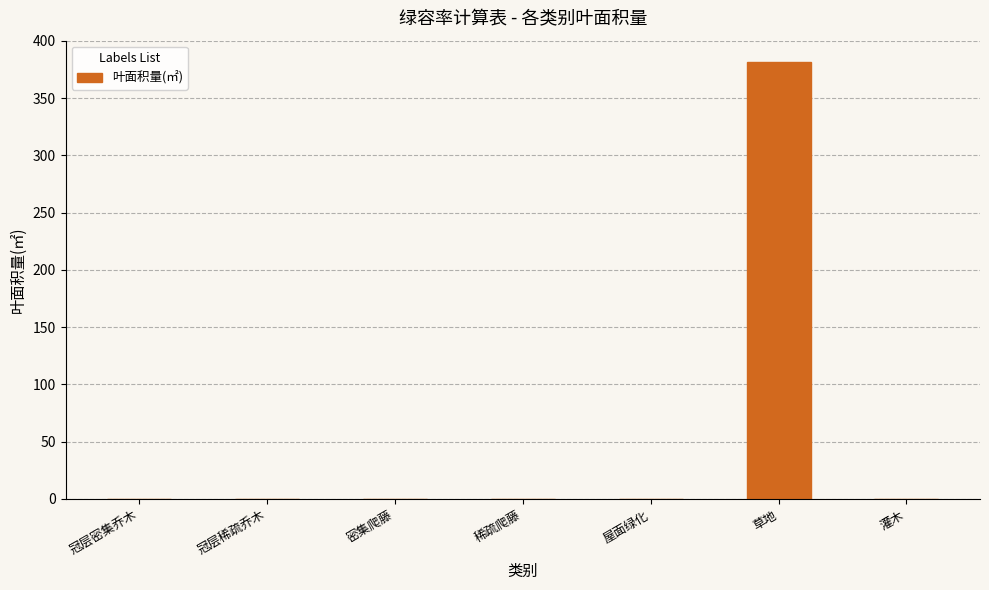

Is it true that the value at 草地 is 381?

True